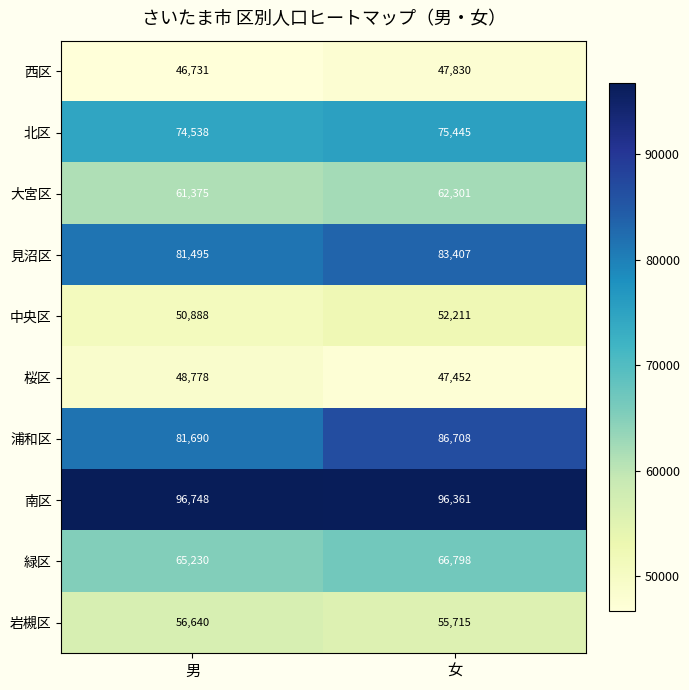

What is the total value across all series at 女?

674228